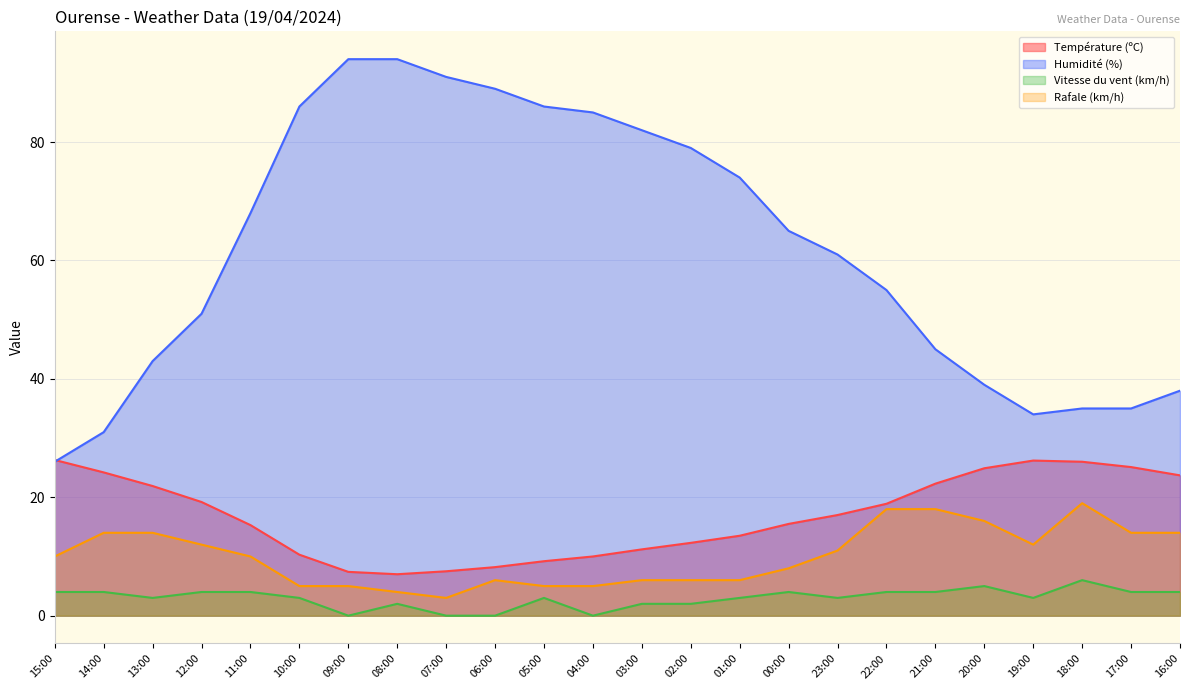

What is the difference between the highest and lowest values at 09:00?

94.0